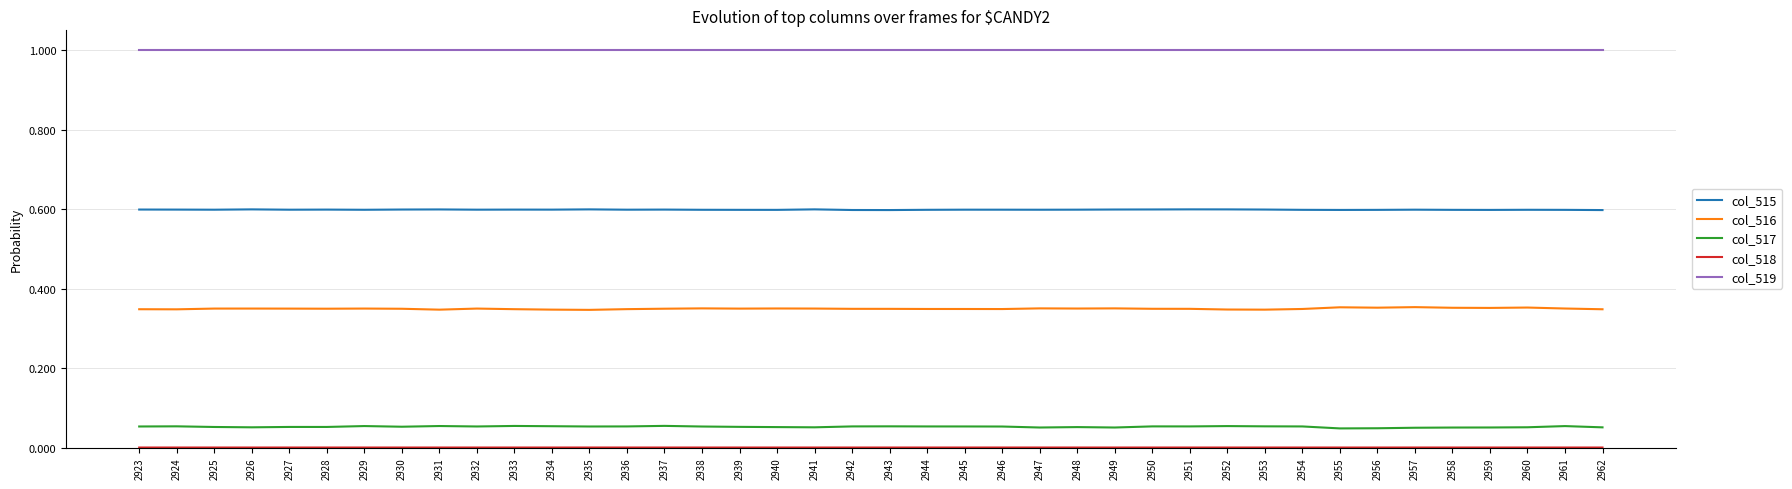

What is the difference between the highest and lowest values at 2923?

1.0